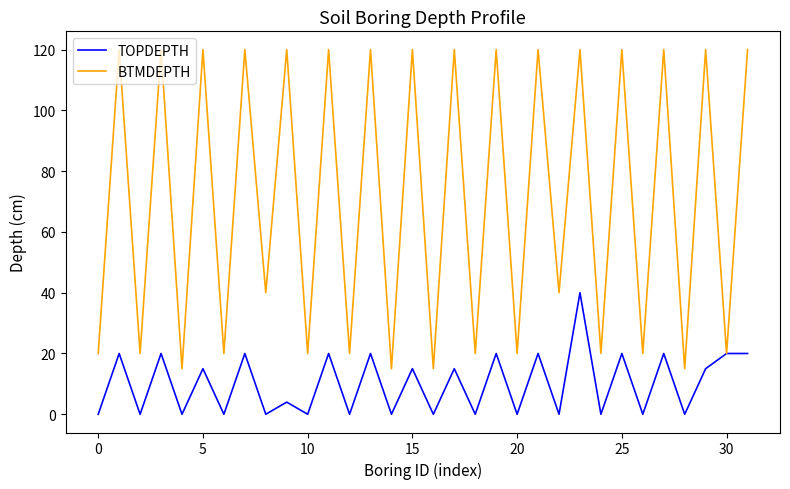

List the series in order of their overall mean, highest first.

BTMDEPTH, TOPDEPTH